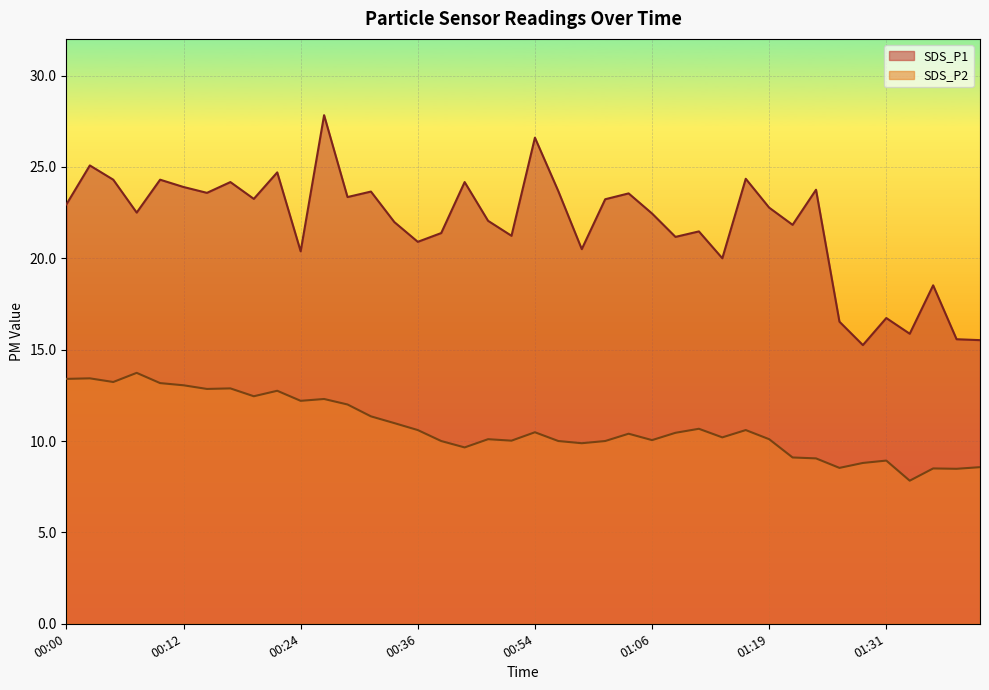

Which series has the largest total across all categories?

SDS_P1